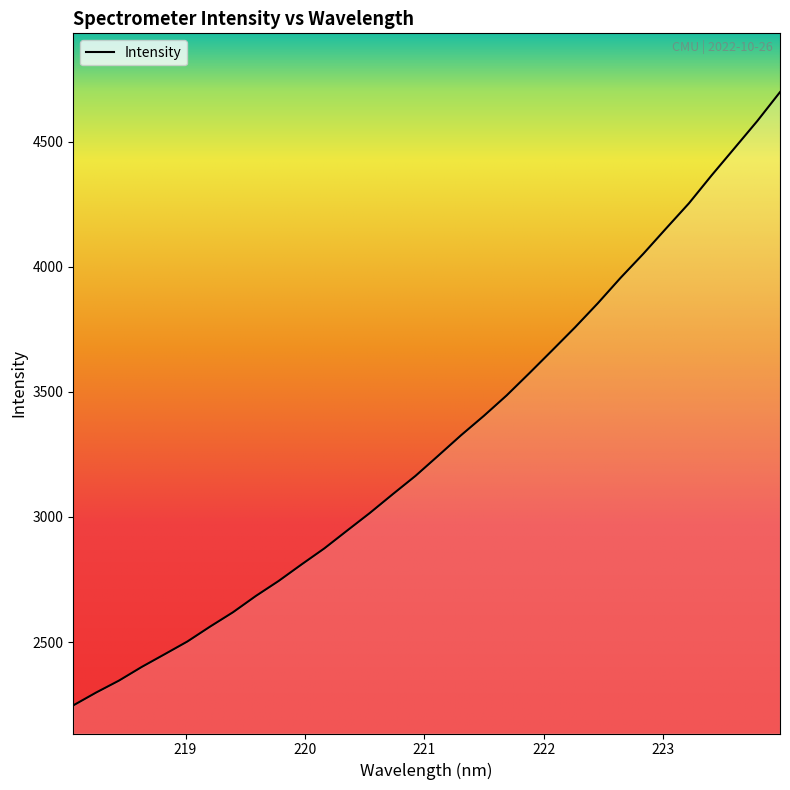

What is the greatest value displayed?

4697.3